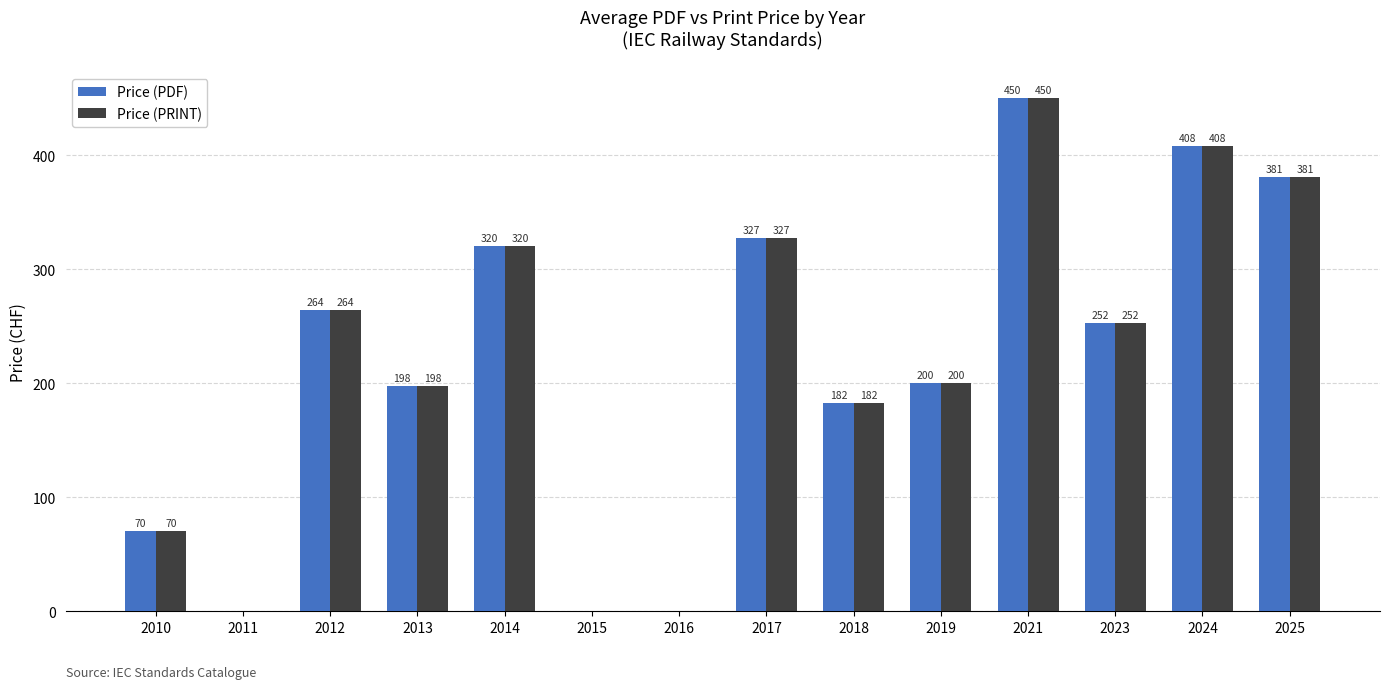

What is the sum of the Price (PRINT) values at 2011 and 2024?

408.0